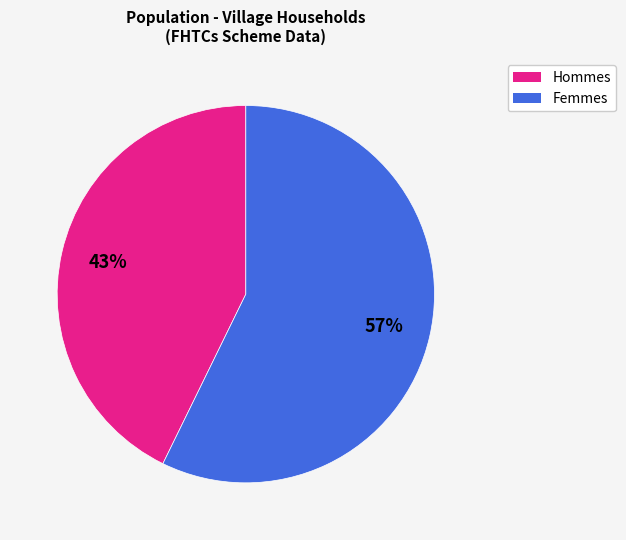

To the nearest percent, what is the difference between the largest and smallest slice percentages?

14%